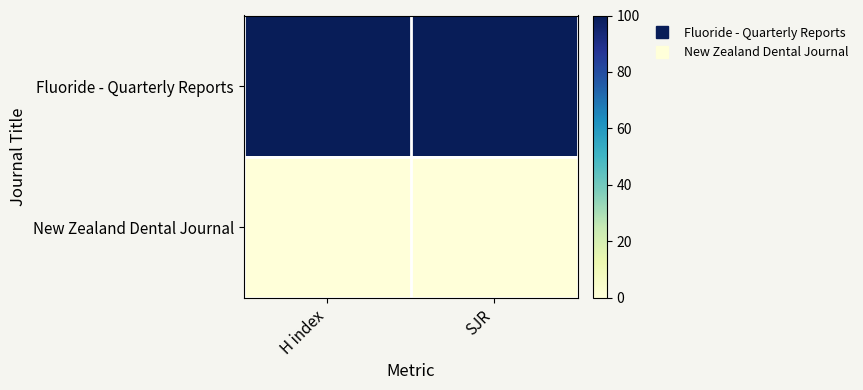

Rank the series by their average value, from lowest to highest.

New Zealand Dental Journal, Fluoride - Quarterly Reports